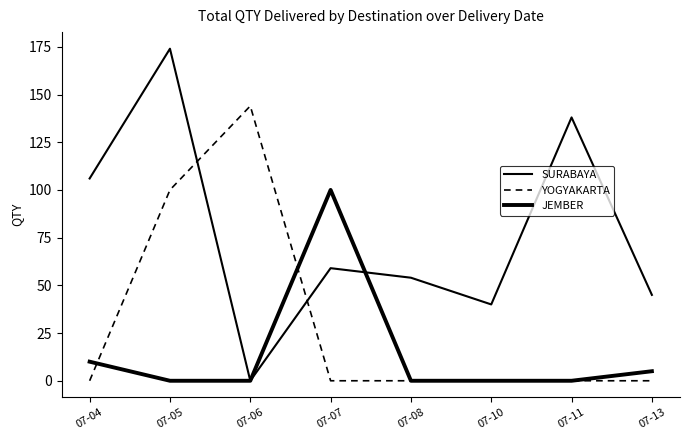

The SURABAYA series shows 174 at 07-05. True or false?

True